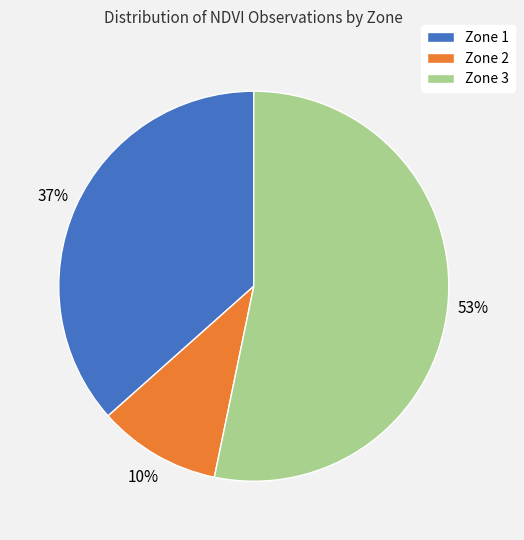

Which category has the smallest portion of the pie?

Zone 2